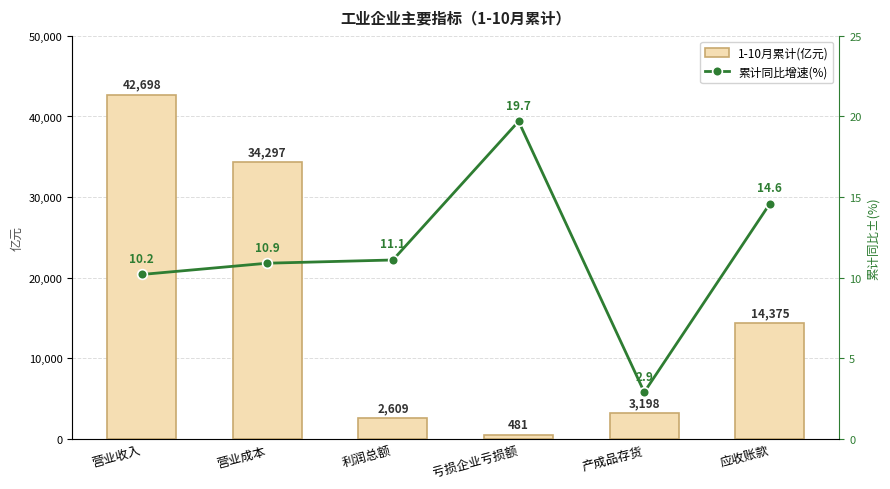

What is the average value of the 1-10月累计(亿元) series?

16276.3